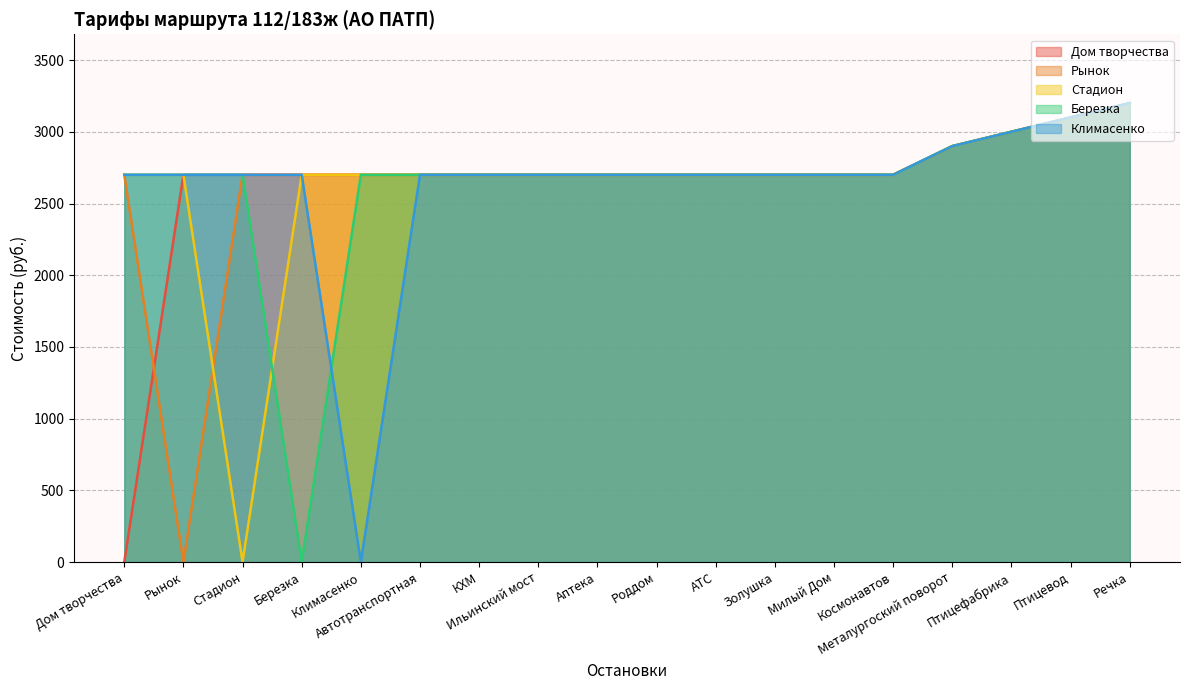

Does the chart have visible grid lines?

Yes